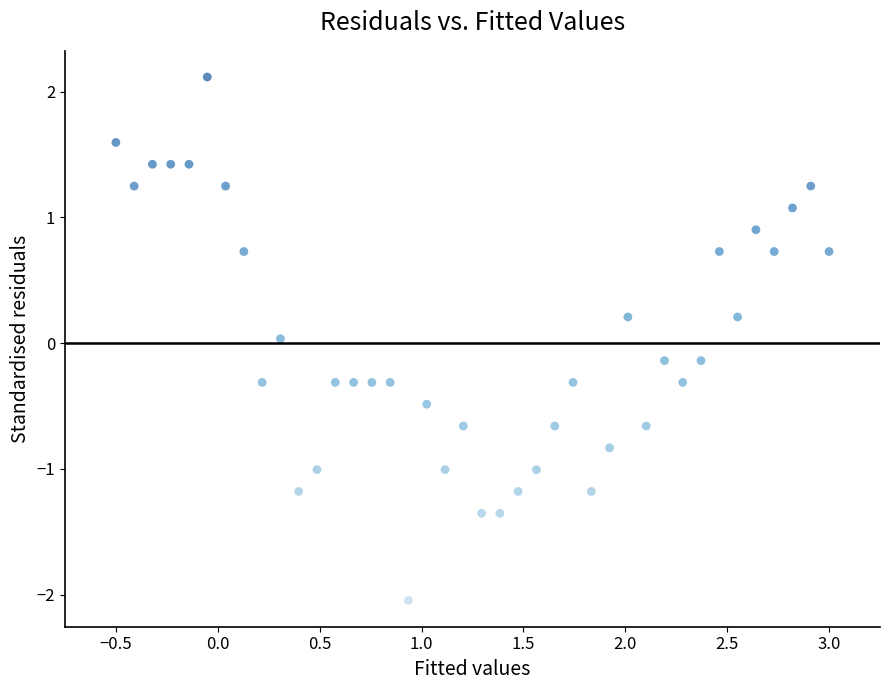

What is the range of X values (max minus min)?

3.5